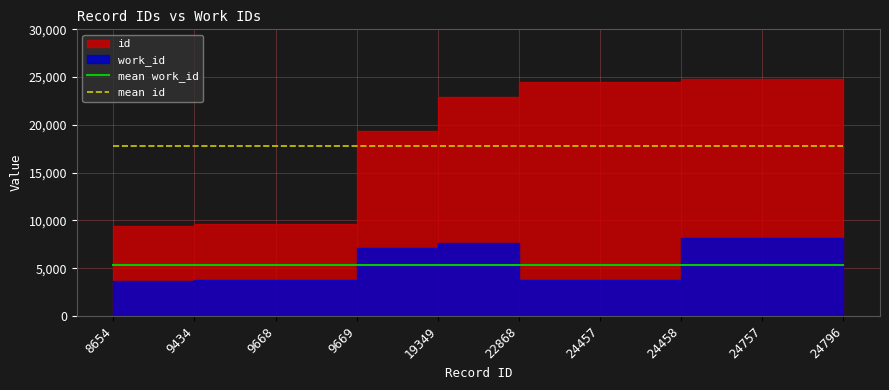

What is the value of the mean work_id point at the 2nd from the left?

5305.1